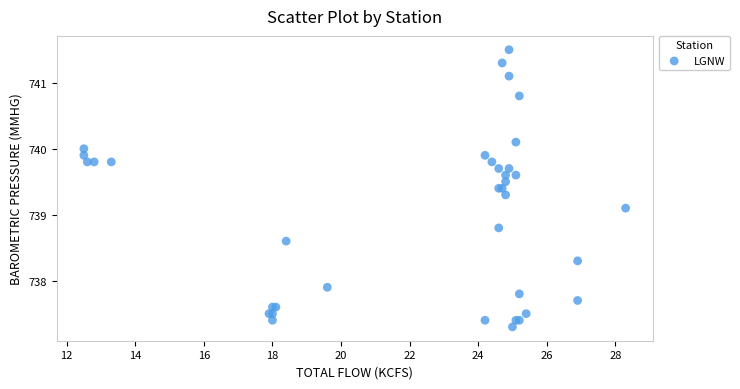

What Y value in the scatter plot is closest to 739?

739.1